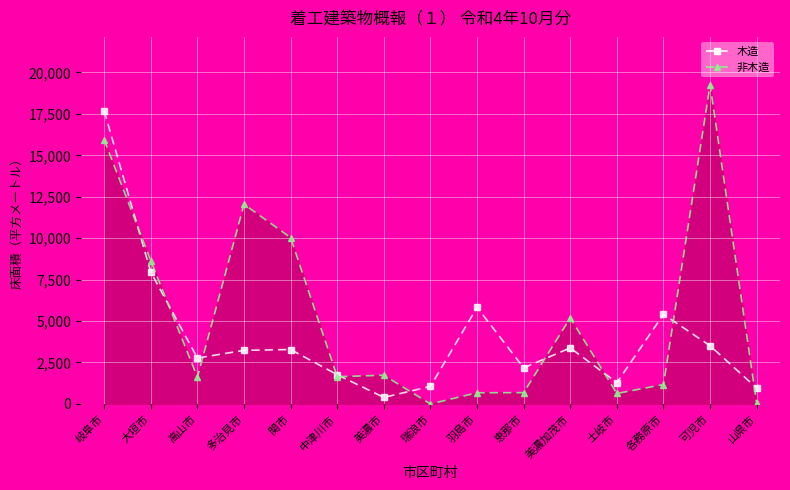

What is the total value across all series at 中津川市?

3406